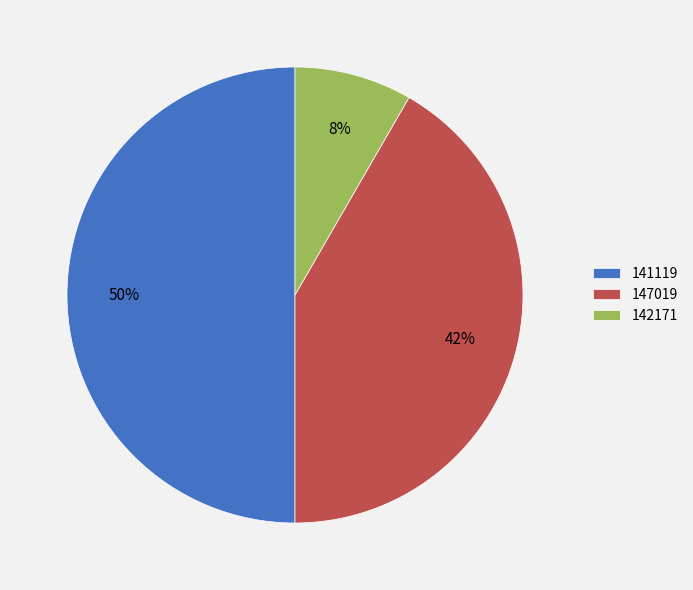

To the nearest percent, what is the average slice percentage?

33%